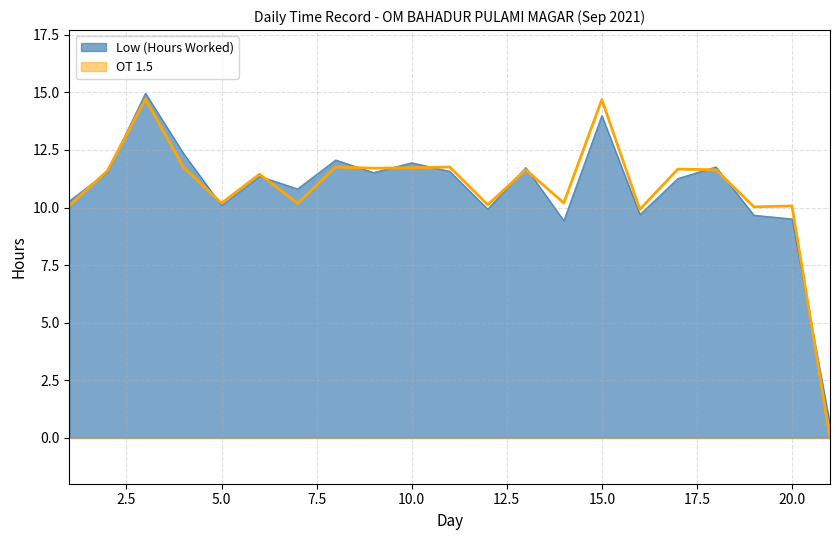

What is the difference between the values at 17 and 2?

0.1